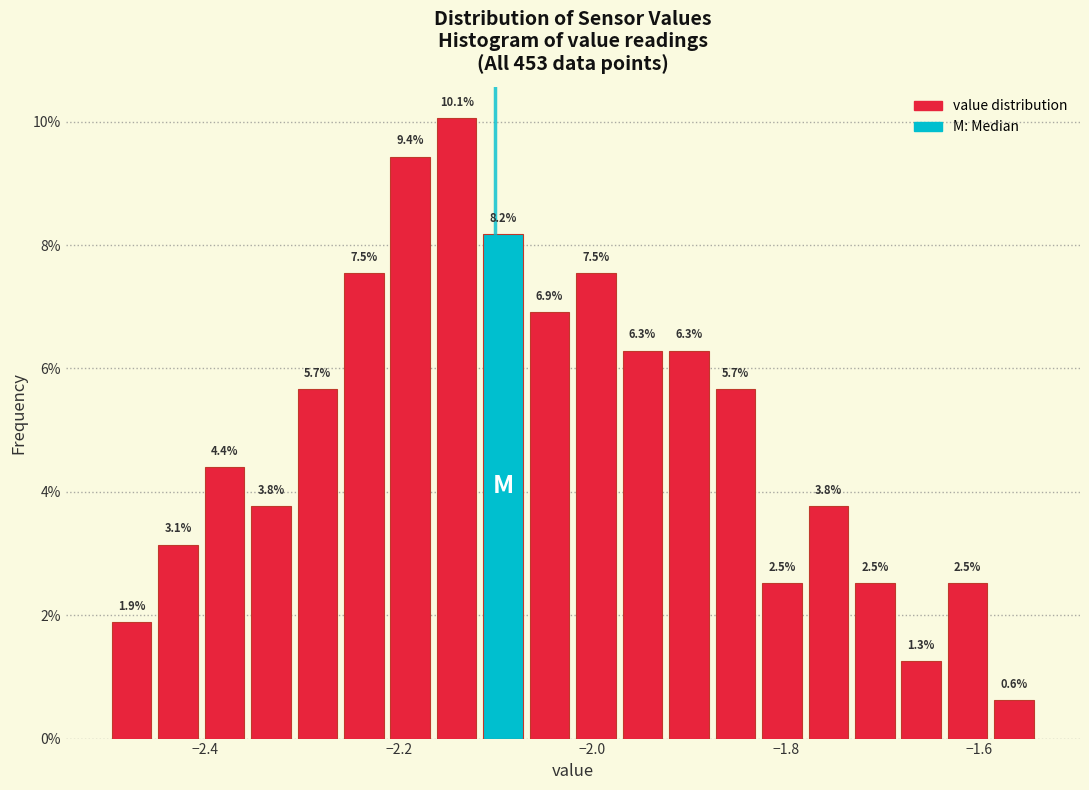

Around what value on the x-axis is the tallest bar? Give the approximate position of its centre, as read against the axis.

-2.14